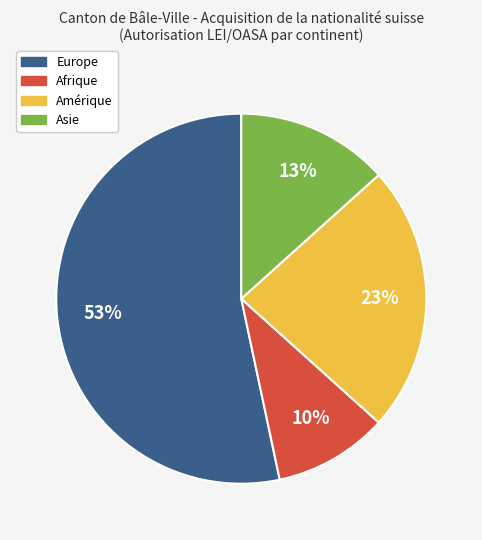

Which slice is the smallest?

Afrique